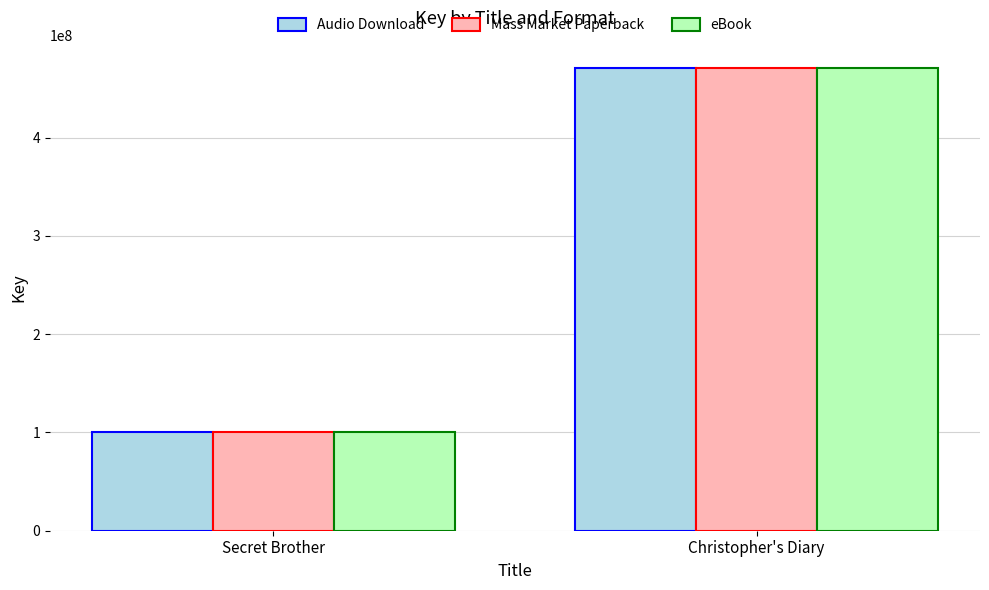

At how many categories does at least one series exceed 115201418?

1